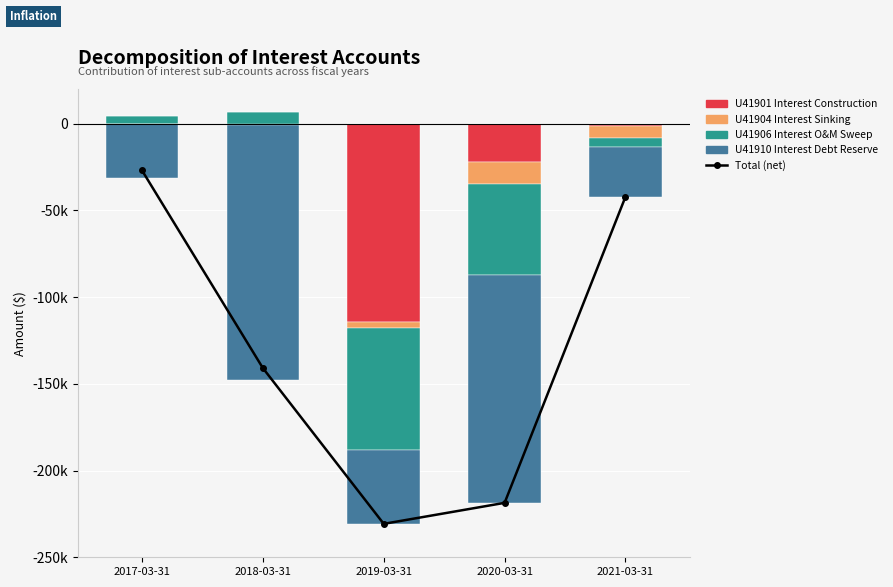

Which category has the lowest value in the Total (net) series?

2019-03-31